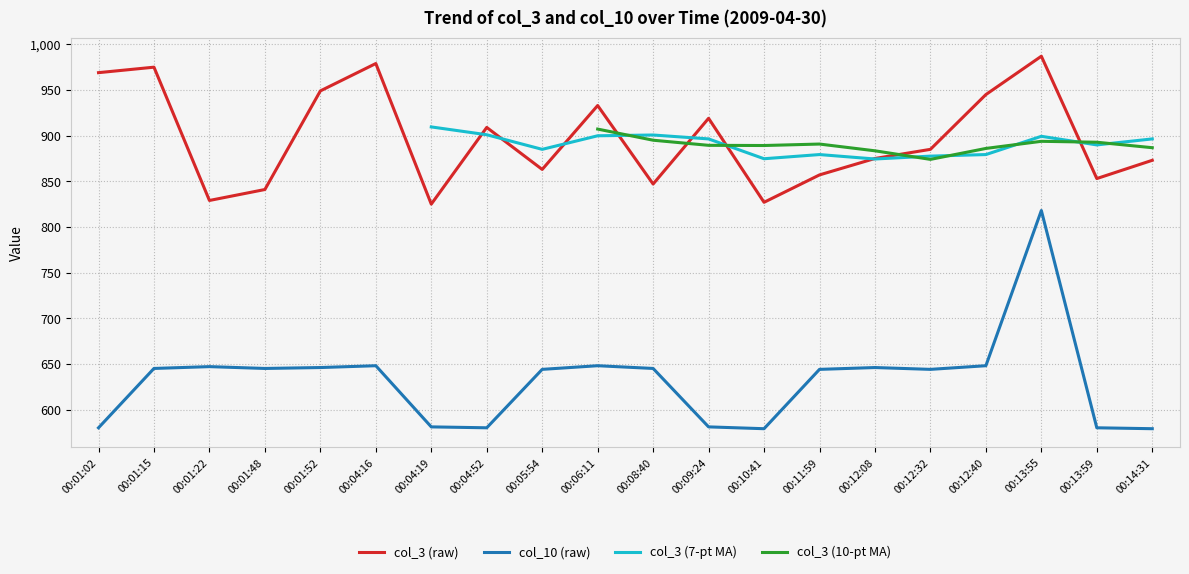

What is the difference between the highest and lowest values at 00:06:11?

285.0